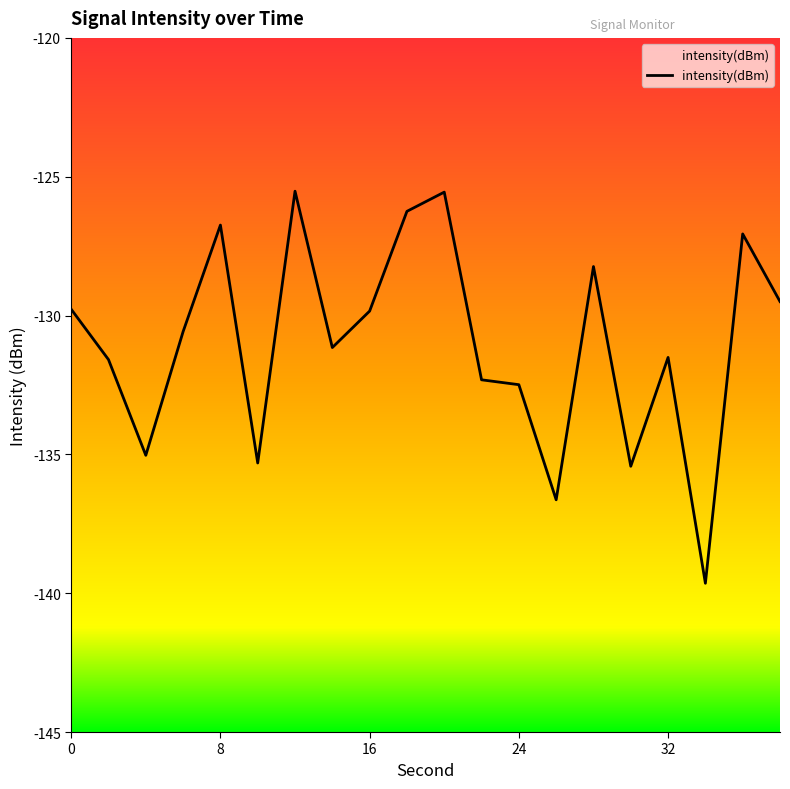

The value at 16 is -192.4. True or false?

False